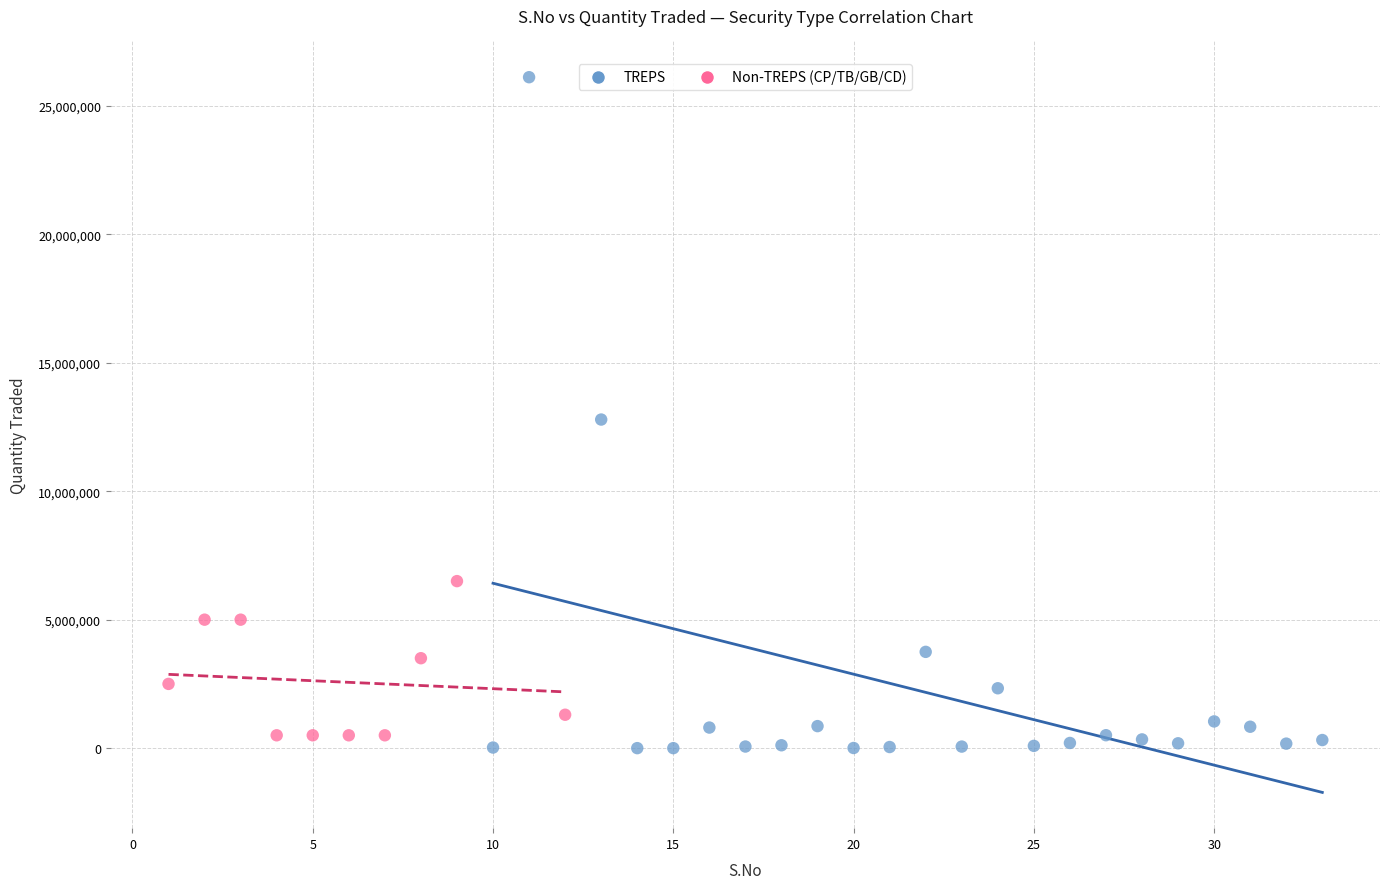

Which series has the largest Y range (max minus min)?

TREPS